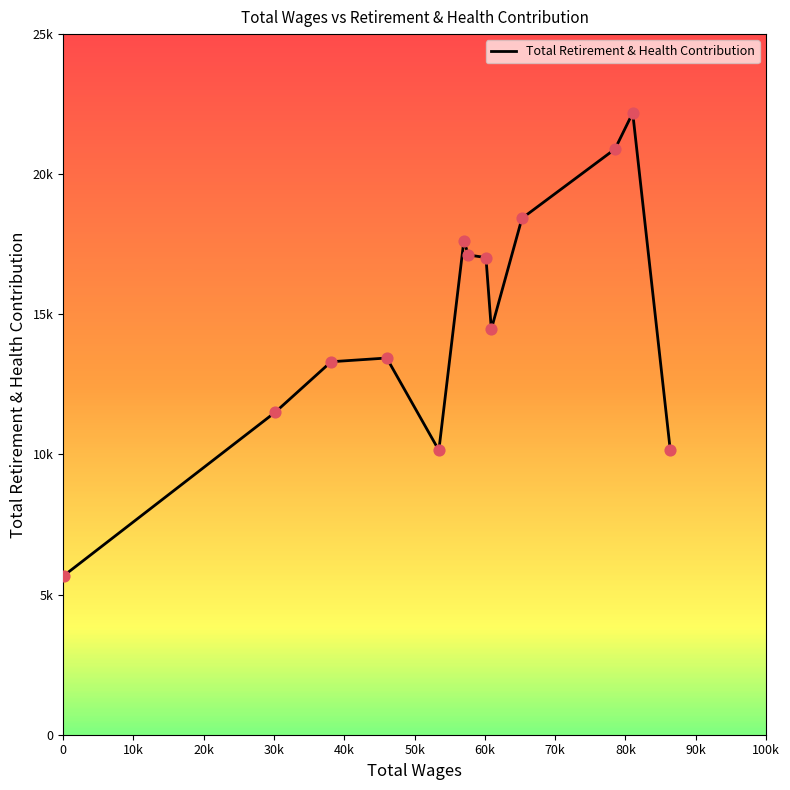

Does the chart have visible grid lines?

No